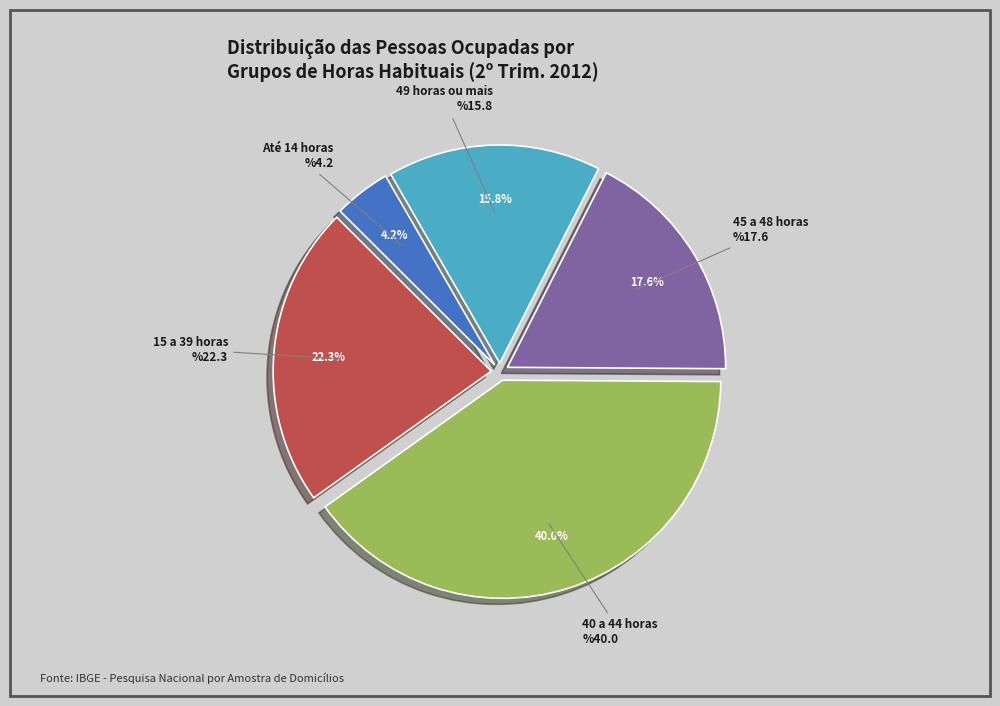

Between 15 a 39 horas and 49 horas ou mais, which is larger?

15 a 39 horas